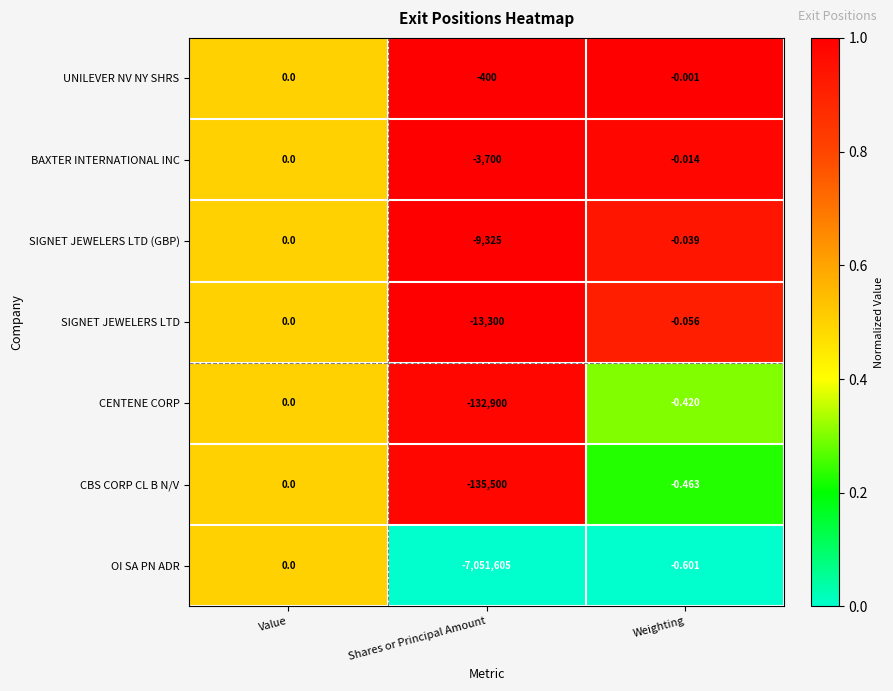

Which category has the lowest value in the UNILEVER NV NY SHRS series?

Shares or Principal Amount